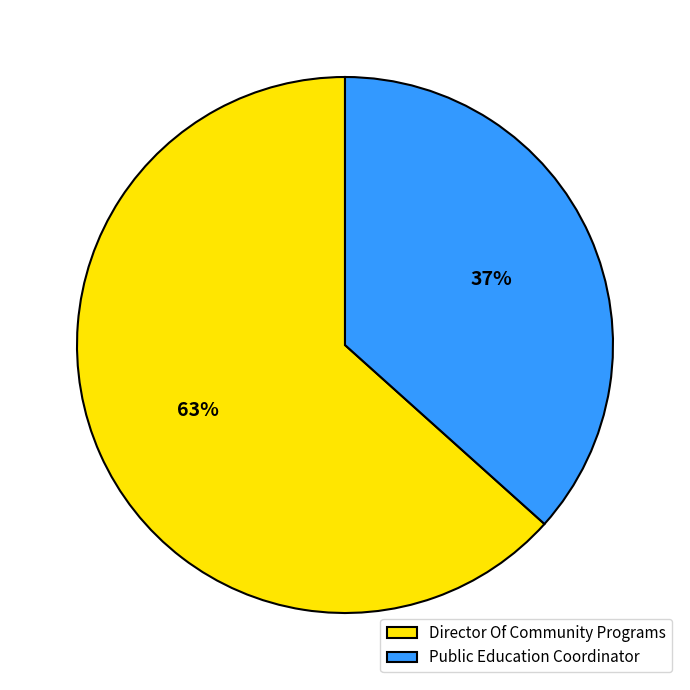

To the nearest percent, what is the combined percentage of Public Education Coordinator and Director Of Community Programs?

100%